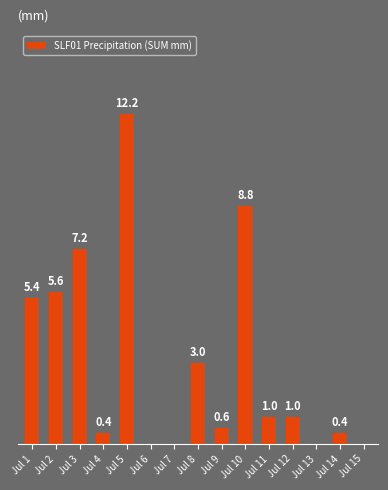

At which label is the value closest to 6?

Jul 2